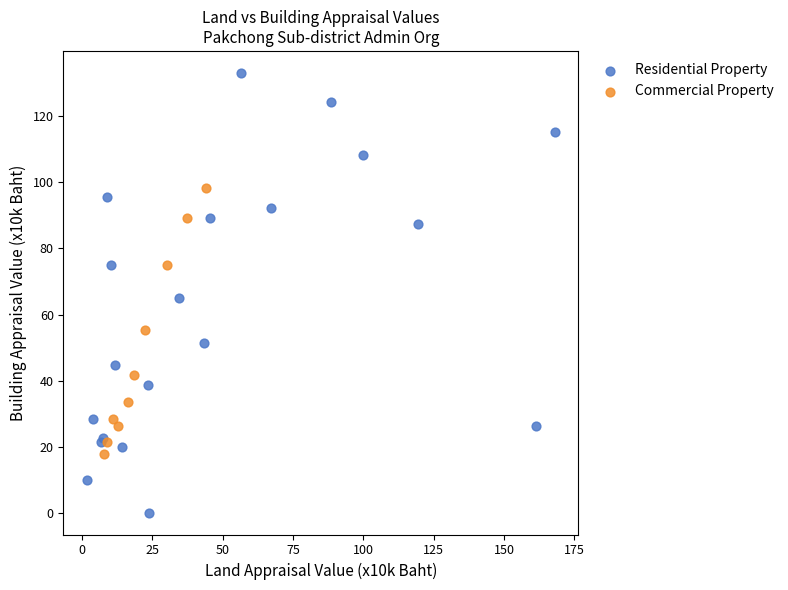

Which series reaches the maximum Y coordinate?

Residential Property